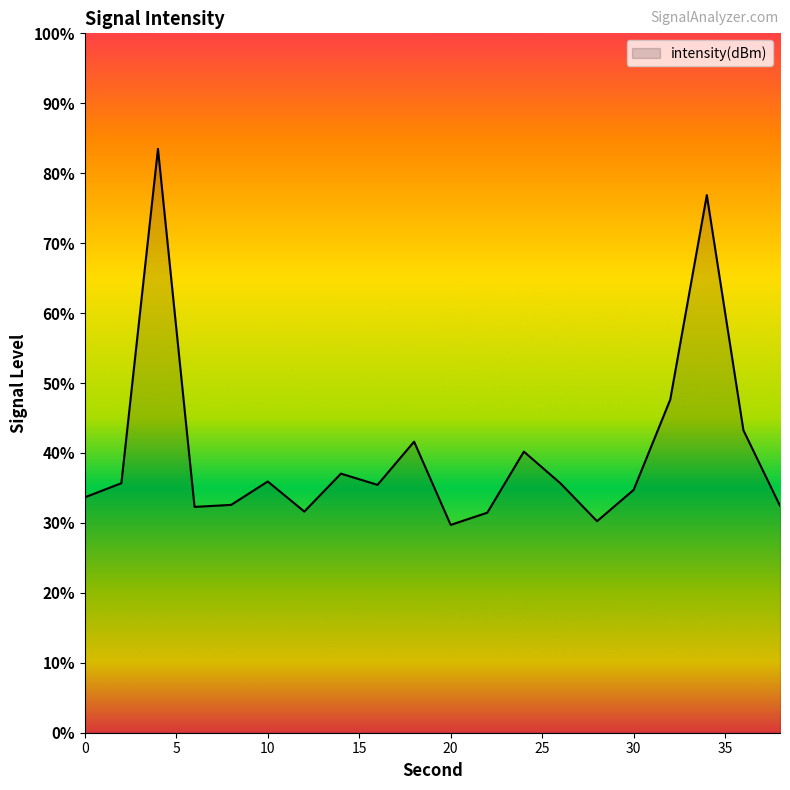

Reading right to left, list all the values displayed in this chart.

38=-133.5	36=-131.4	34=-124.6	32=-130.5	30=-133.1	28=-134.0	26=-132.9	24=-132.0	22=-133.7	20=-134.1	18=-131.7	16=-132.9	14=-132.6	12=-133.7	10=-132.8	8=-133.5	6=-133.5	4=-123.3	2=-132.9	0=-133.3